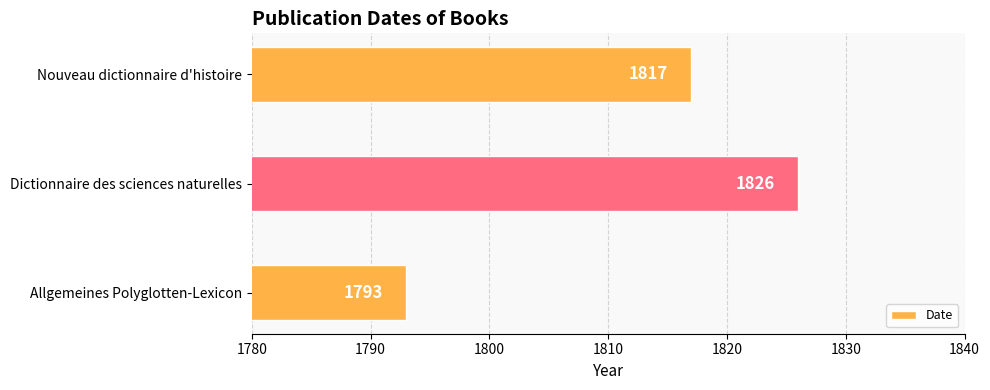

What is the change in value from Allgemeines Polyglotten-Lexicon to Dictionnaire des sciences naturelles?

+33